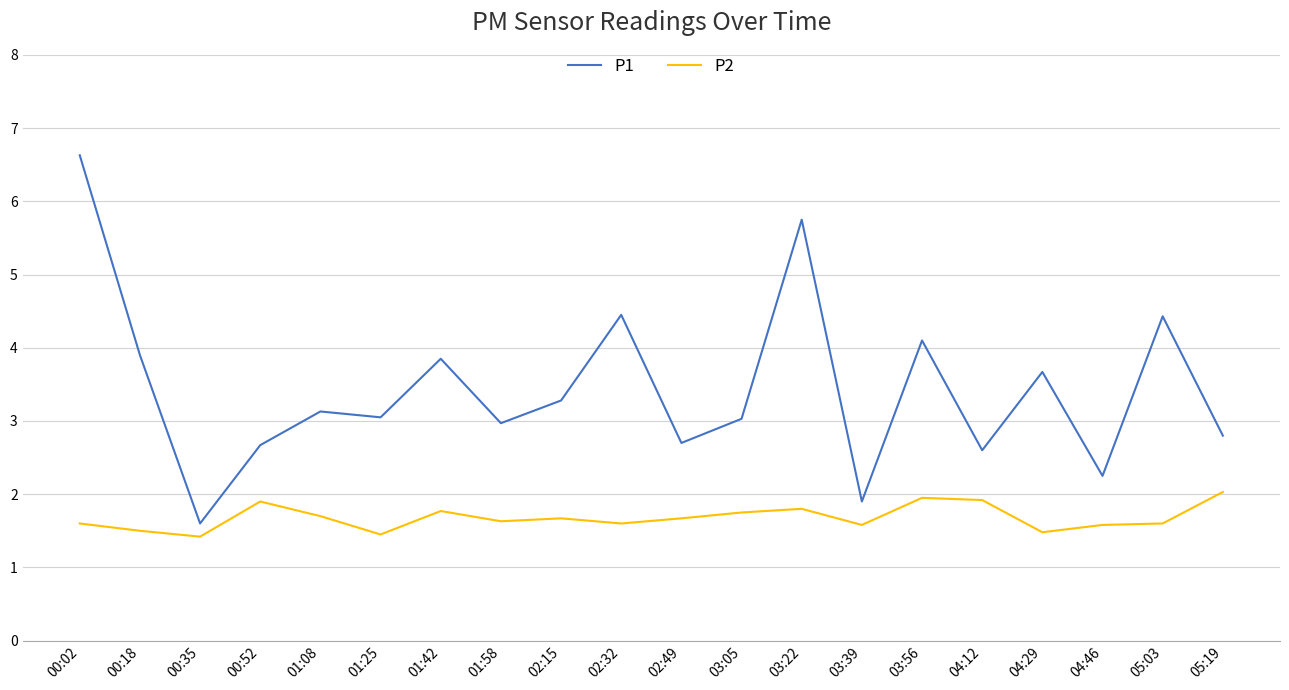

At which category does P2 reach its first local peak?

00:52